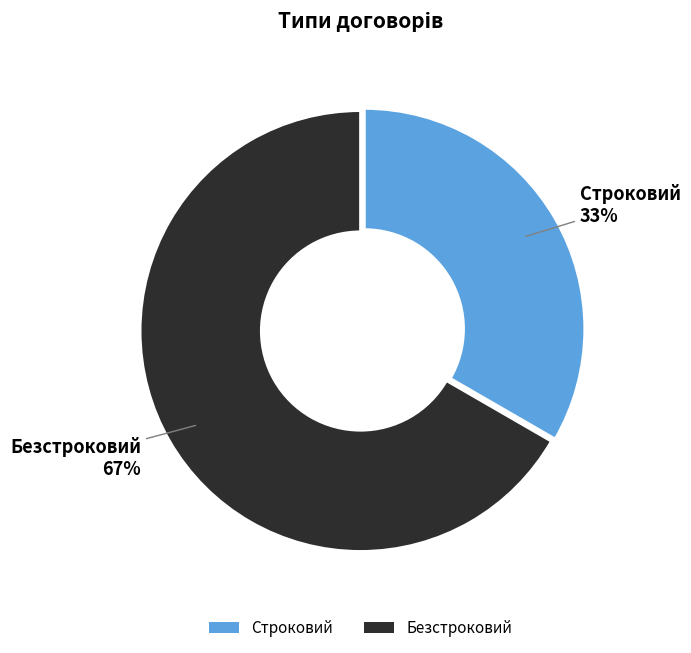

Which has a higher value, Строковий or Безстроковий?

Безстроковий